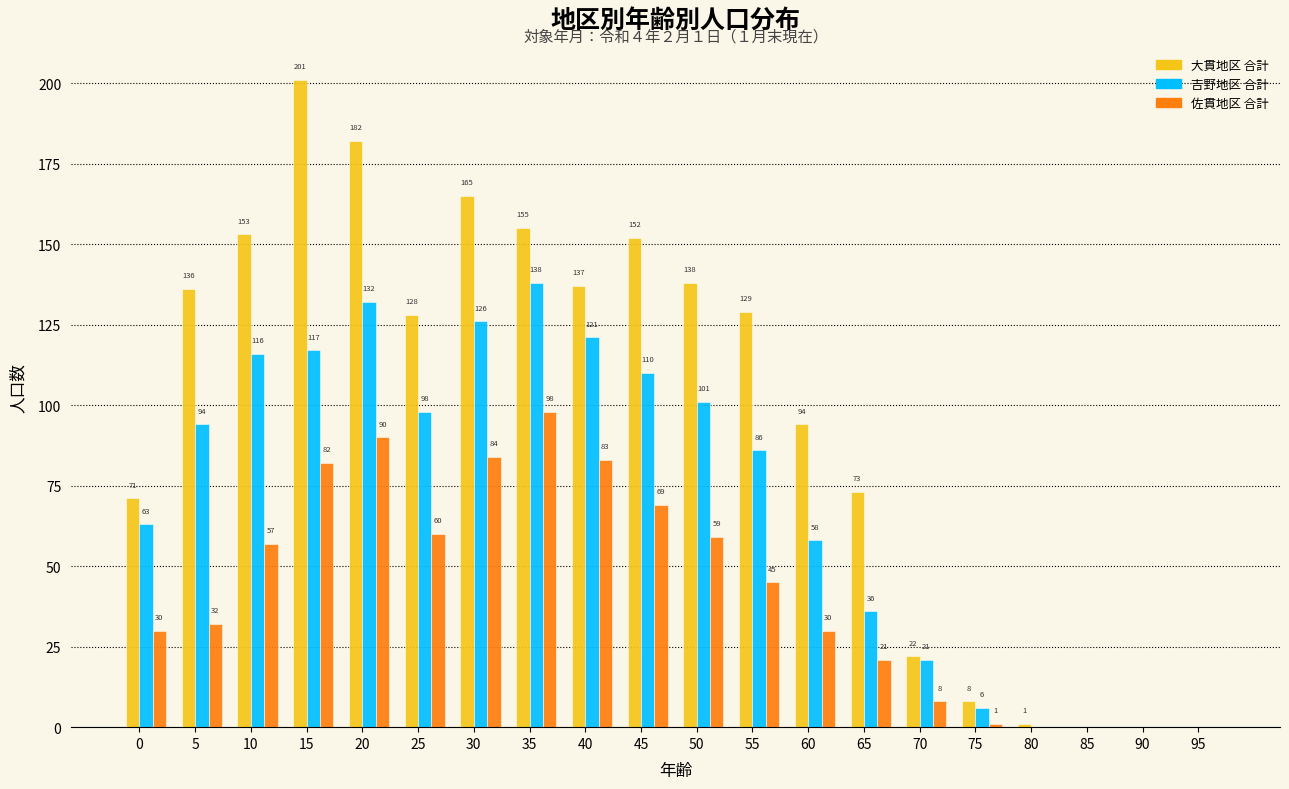

Reading right to left, what are all the values shown in this chart?

大貫地区 合計: 95=0	90=0	85=0	80=1	75=8	70=22	65=73	60=94	55=129	50=138	45=152	40=137	35=155	30=165	25=128	20=182	15=201	10=153	5=136	0=71
吉野地区 合計: 95=0	90=0	85=0	80=0	75=6	70=21	65=36	60=58	55=86	50=101	45=110	40=121	35=138	30=126	25=98	20=132	15=117	10=116	5=94	0=63
佐貫地区 合計: 95=0	90=0	85=0	80=0	75=1	70=8	65=21	60=30	55=45	50=59	45=69	40=83	35=98	30=84	25=60	20=90	15=82	10=57	5=32	0=30